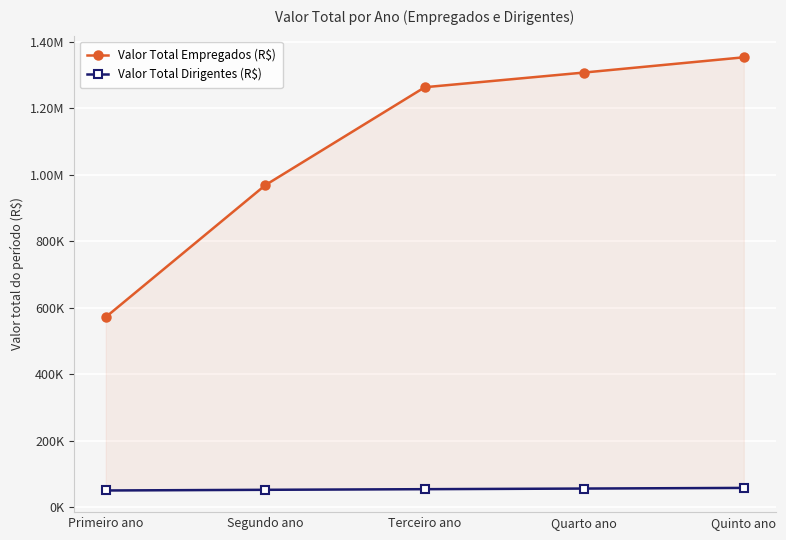

What is the minimum value for Valor Total Dirigentes (R$)?

50270.4